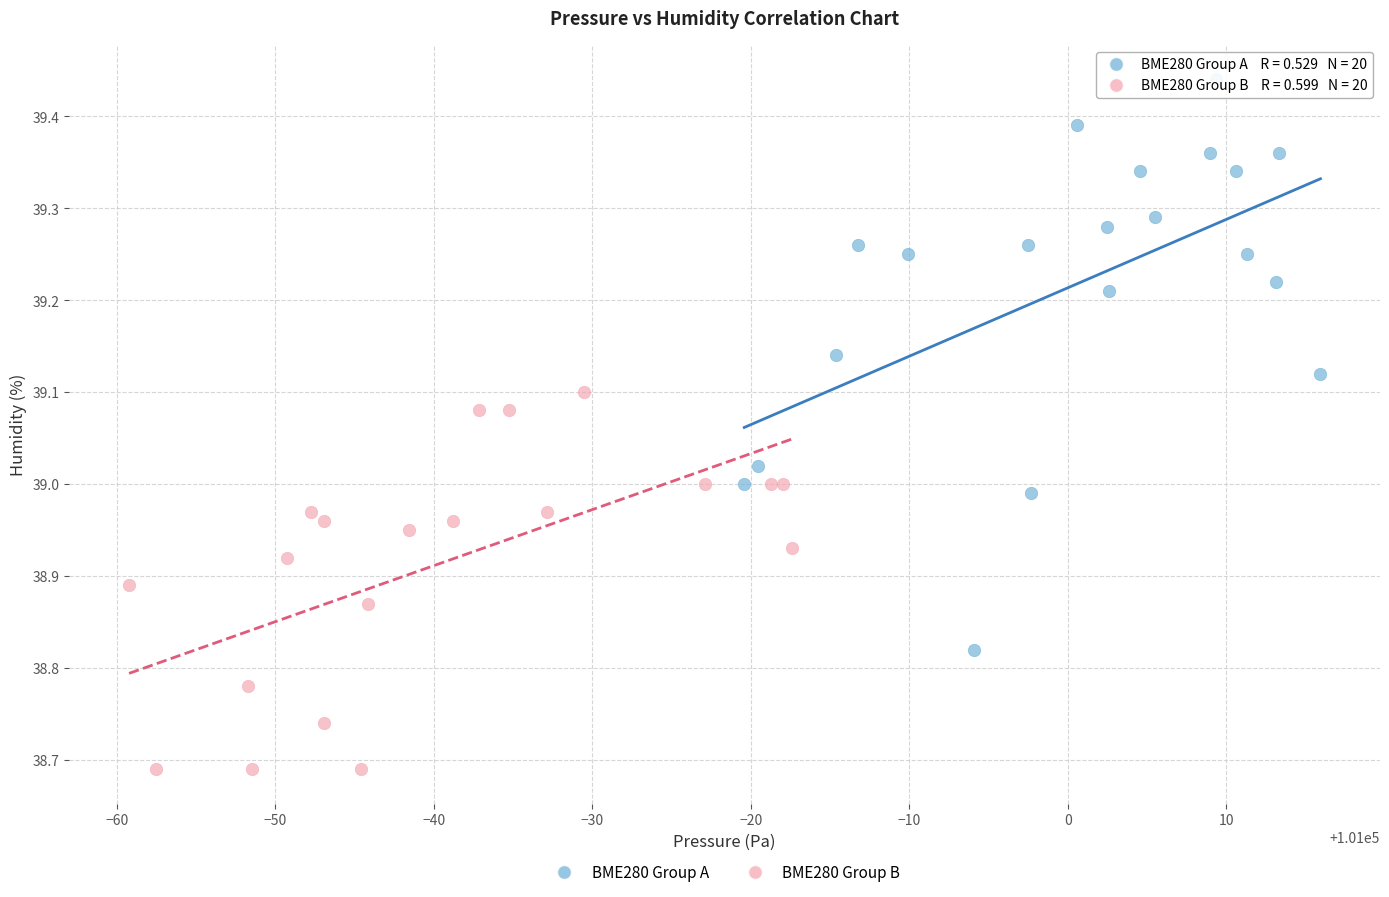

Which series contains the lowest Y value?

BME280 Group B